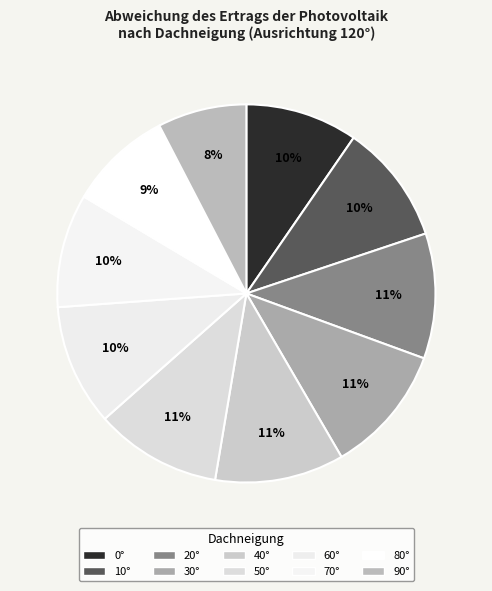

How many slices are in this pie chart?

10